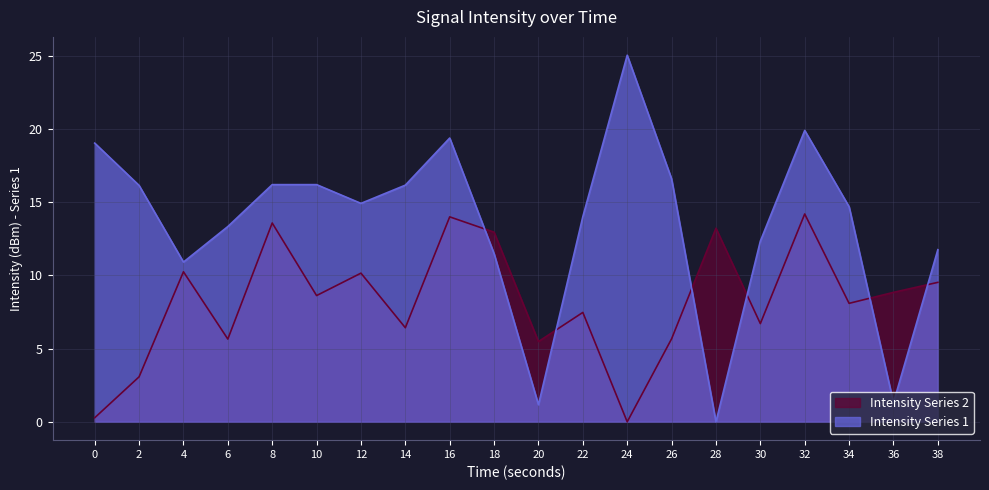

Between 16 and 28, which is larger?

16